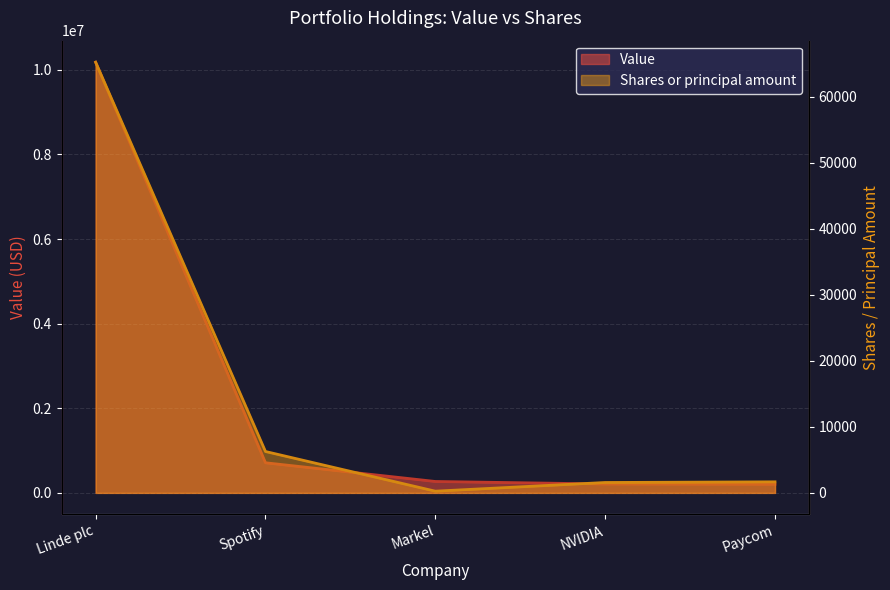

Where is the first local minimum for Shares or principal amount?

Markel